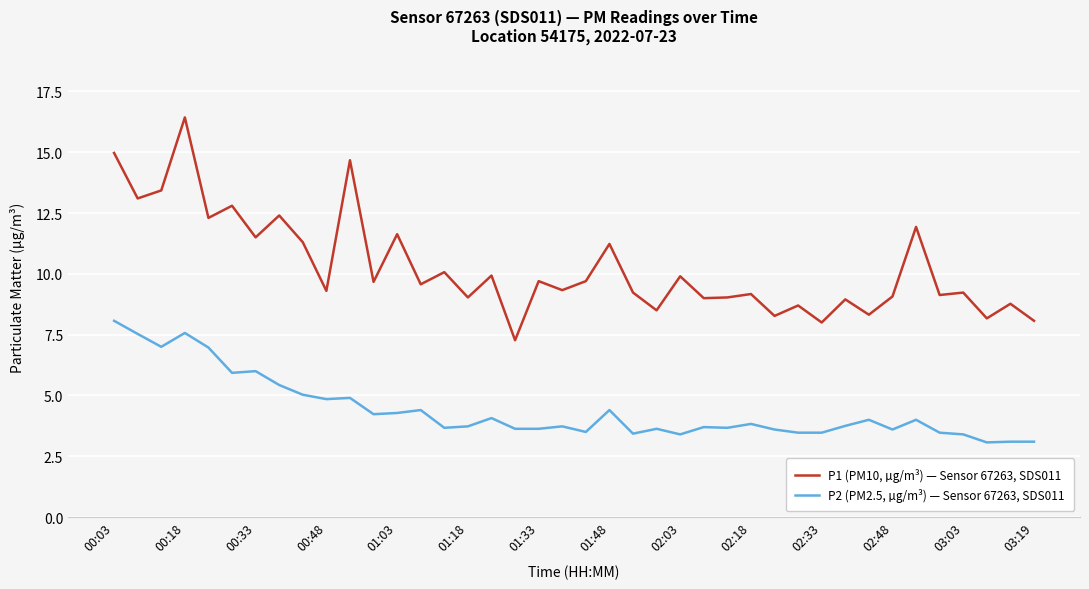

How many series are shown in this chart?

2